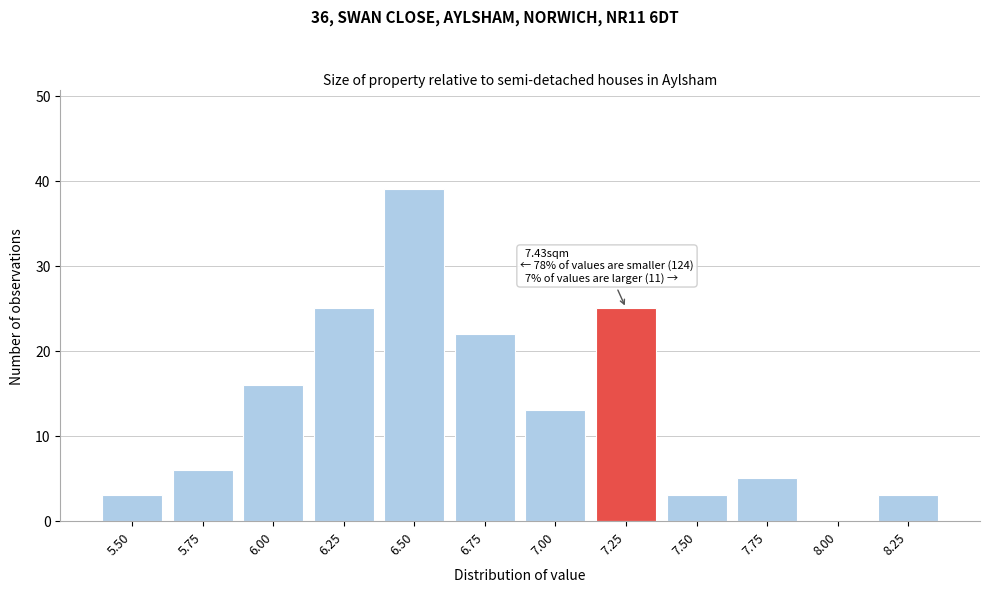

Reading right to left, list all the values displayed in this chart.

8.25=3	8.00=0	7.75=5	7.50=3	7.25=25	7.00=13	6.75=22	6.50=39	6.25=25	6.00=16	5.75=6	5.50=3